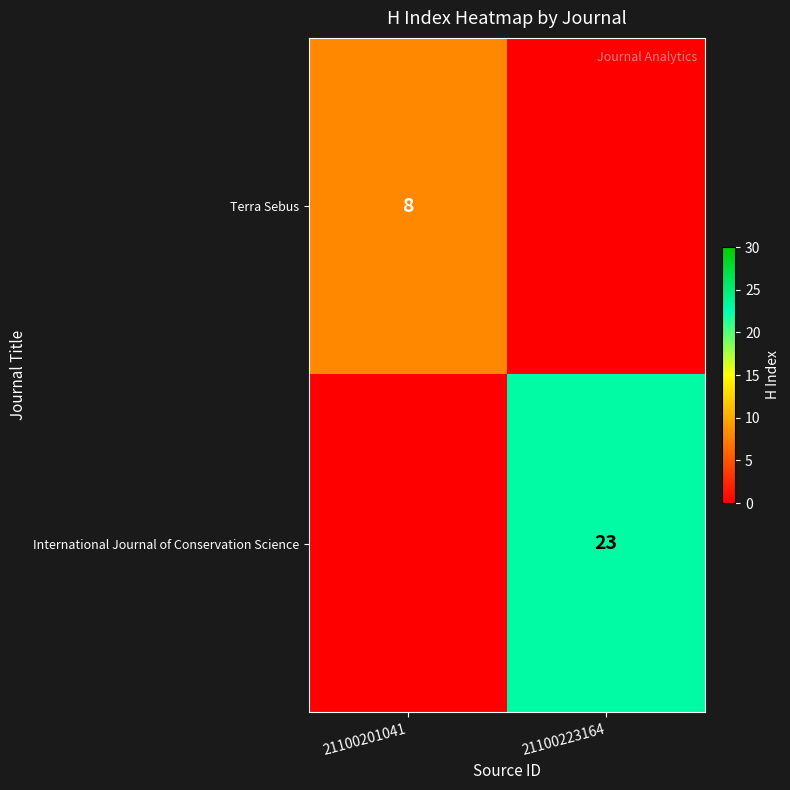

The value of International Journal of Conservation Science at 21100223164 is 23. True or false?

True